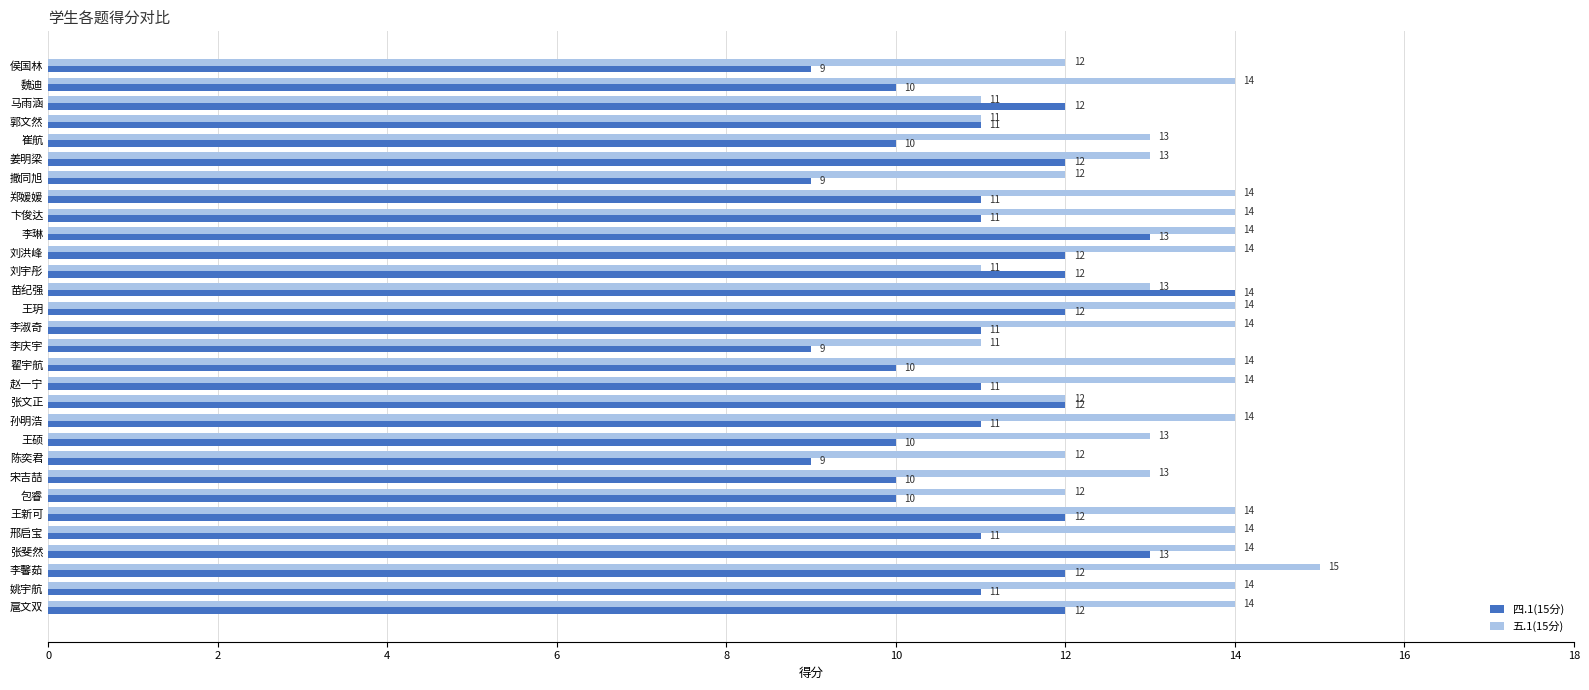

What is the average value of the 四.1(15分) series?

11